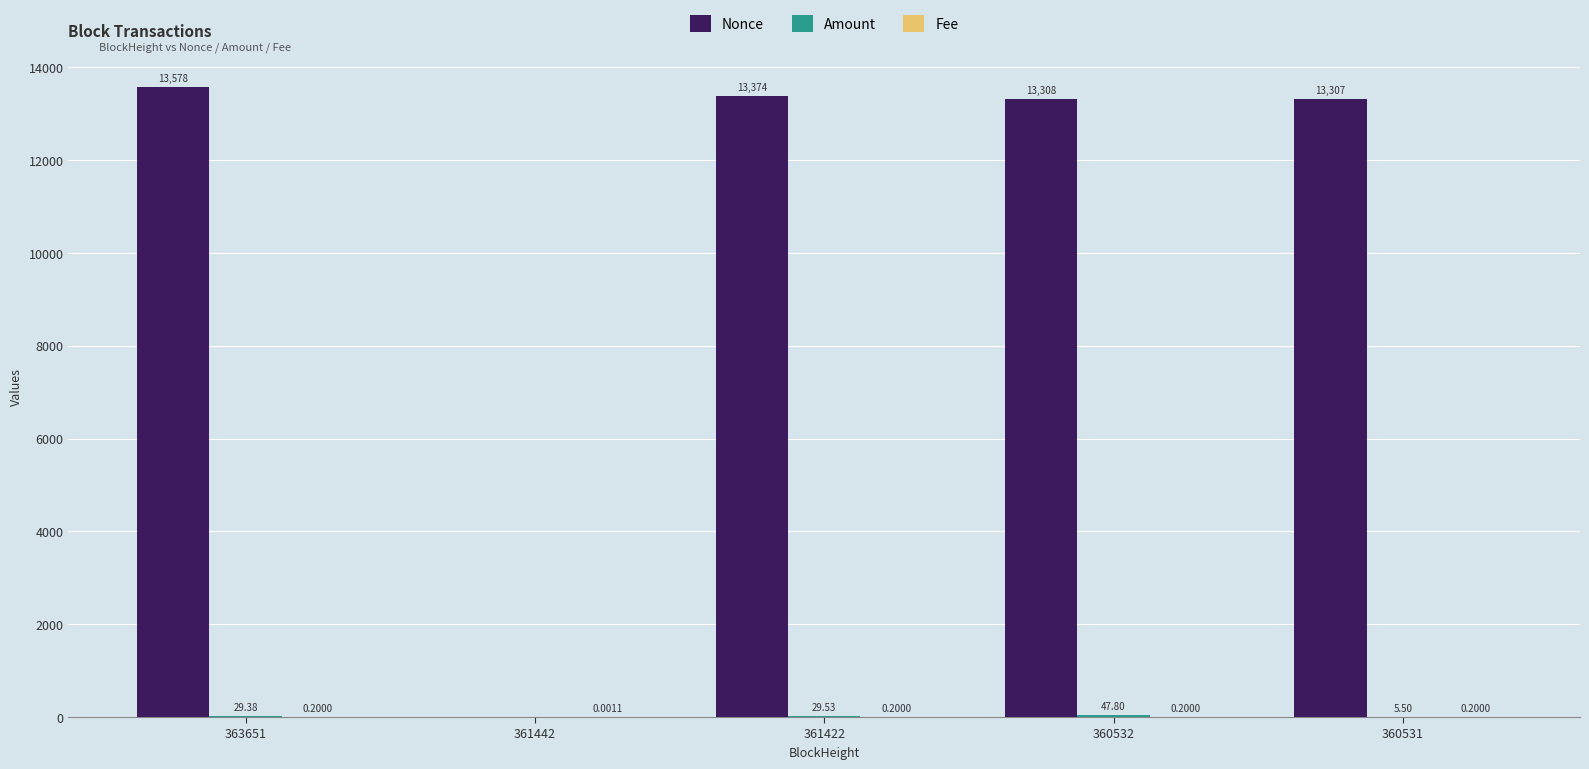

Are the bars horizontal?

No